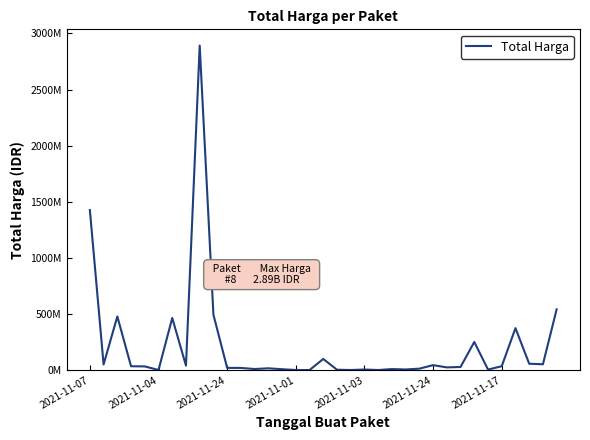

Reading right to left, transcribe all the data shown in this chart.

541071000	51601000	56152800	373404000	34292000	4350000	250350000	27412000	23653000	43859200	12453900	5129000	8742500	182000	4672200	265000	2772000	98772570	78000	333600	7401240	15513960	9180000	18900000	19175000	493000000	2892122000	39440000	464002100	577875	32441200	34000000	477600000	49730040	1425867900